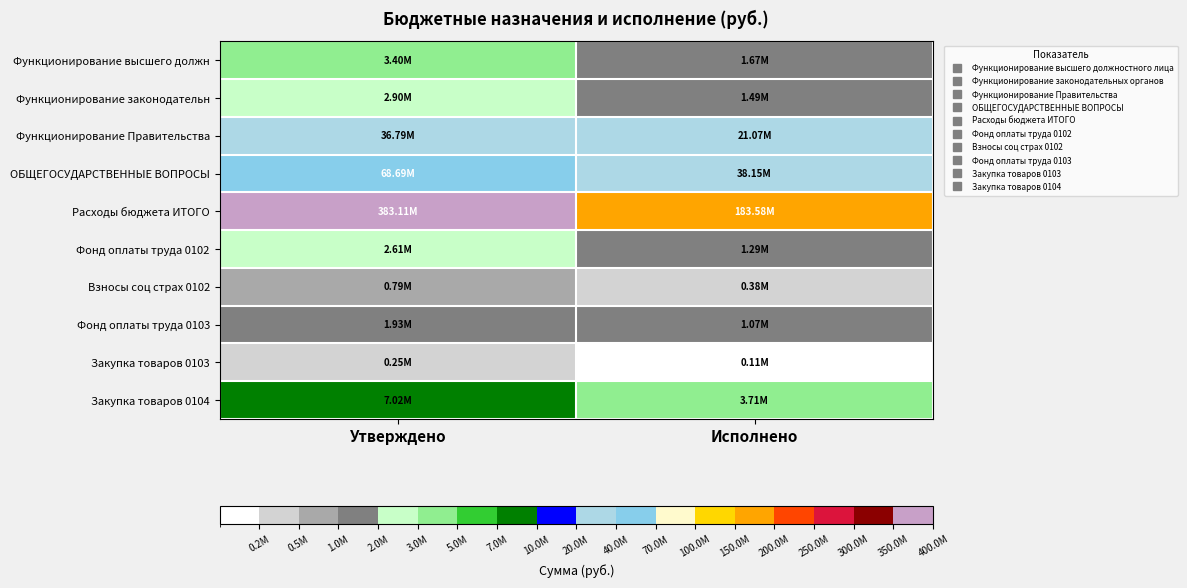

List the series in order of their peak value, highest first.

Расходы бюджета ИТОГО, ОБЩЕГОСУДАРСТВЕННЫЕ ВОПРОСЫ, Функционирование Правительства, Закупка товаров 0104, Функционирование высшего должн, Функционирование законодательн, Фонд оплаты труда 0102, Фонд оплаты труда 0103, Взносы соц страх 0102, Закупка товаров 0103